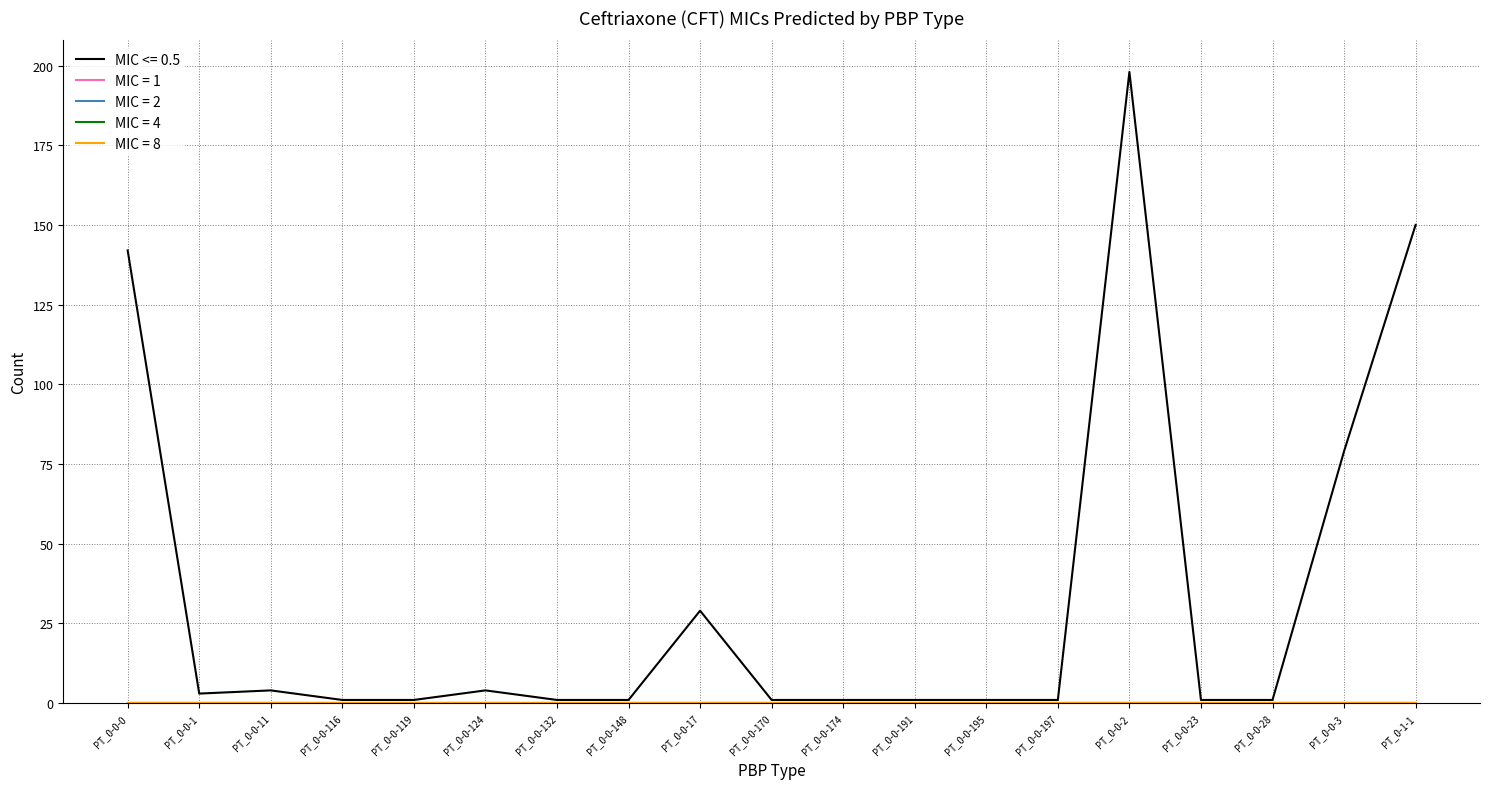

How many lines are shown in the chart?

5